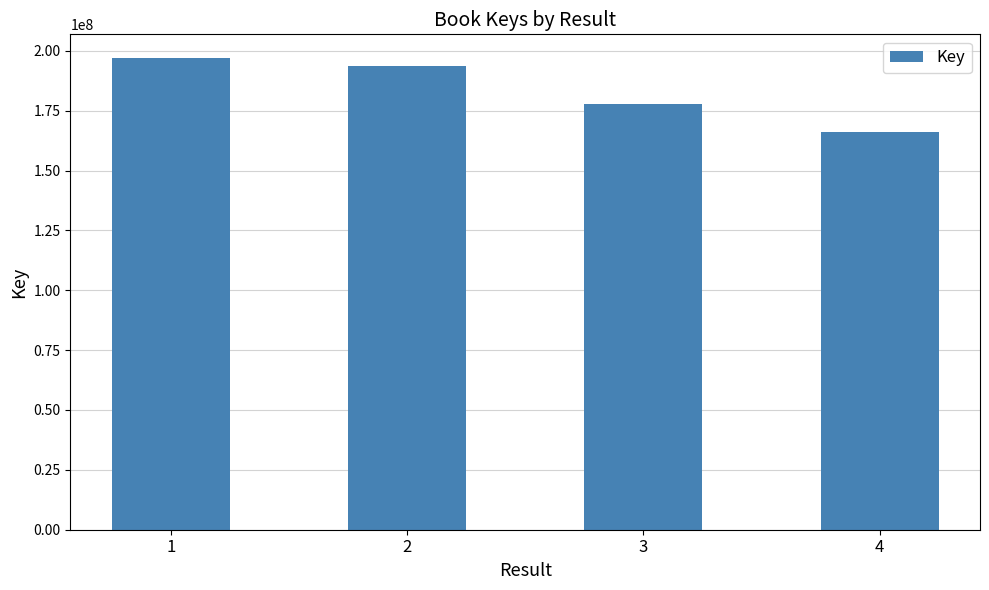

How many bars are there in total?

4